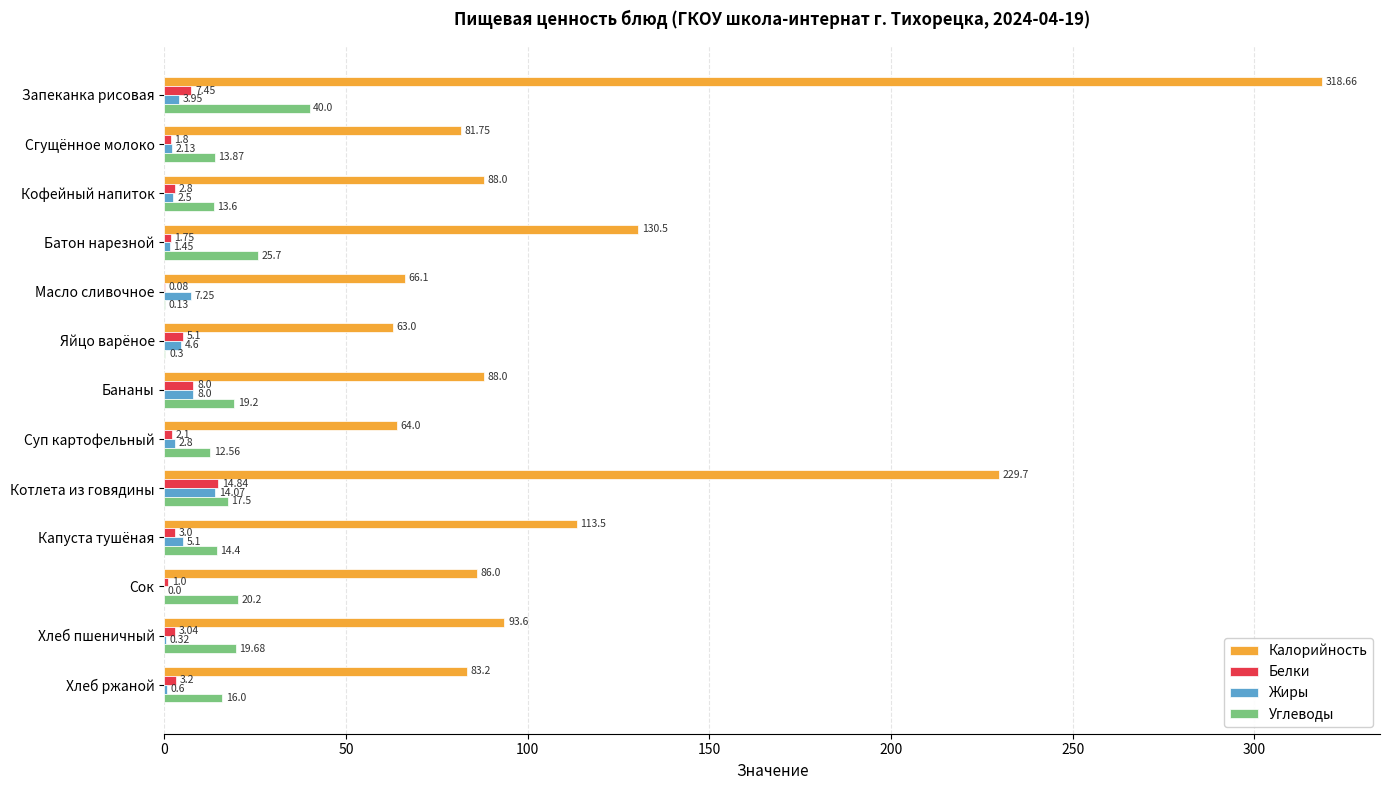

At which category does the chart reach its peak across all series?

Запеканка рисовая